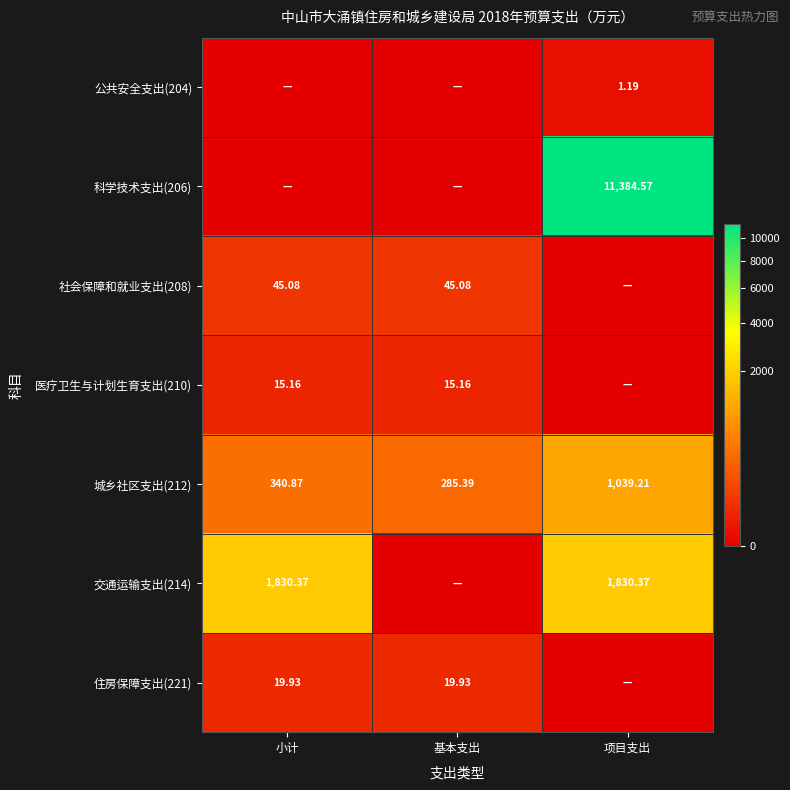

Is the value of 住房保障支出(221) at 基本支出 greater than the value of 科学技术支出(206) at 项目支出?

No